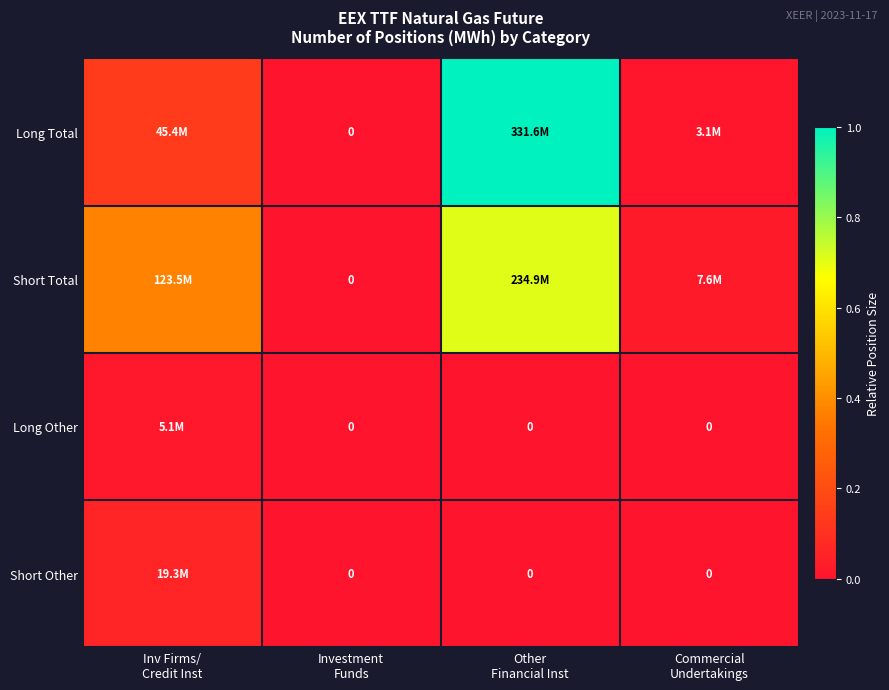

Rank the series at Commercial Undertakings from highest to lowest value.

Short Total, Long Total, Long Other, Short Other